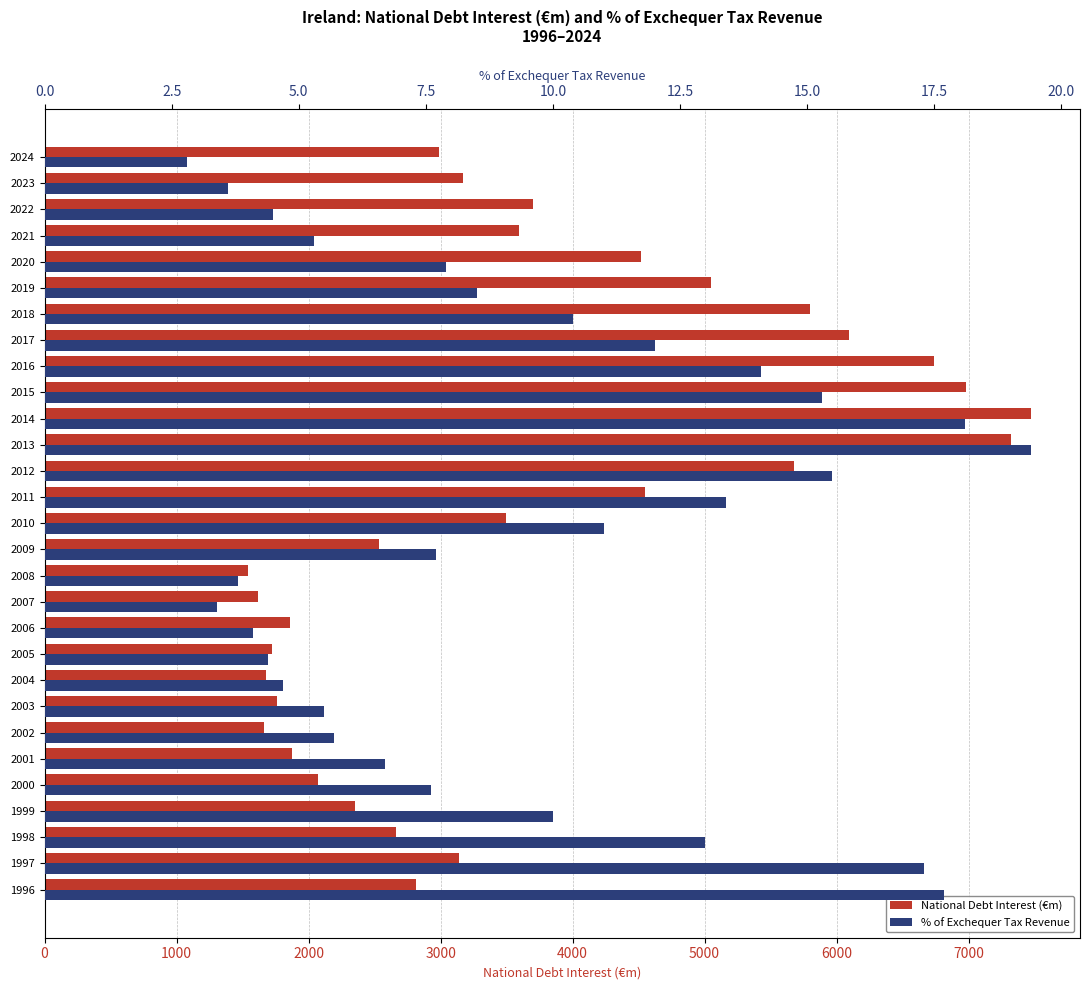

Rank the series by their average value, from lowest to highest.

% of Exchequer Tax Revenue, National Debt Interest (€m)